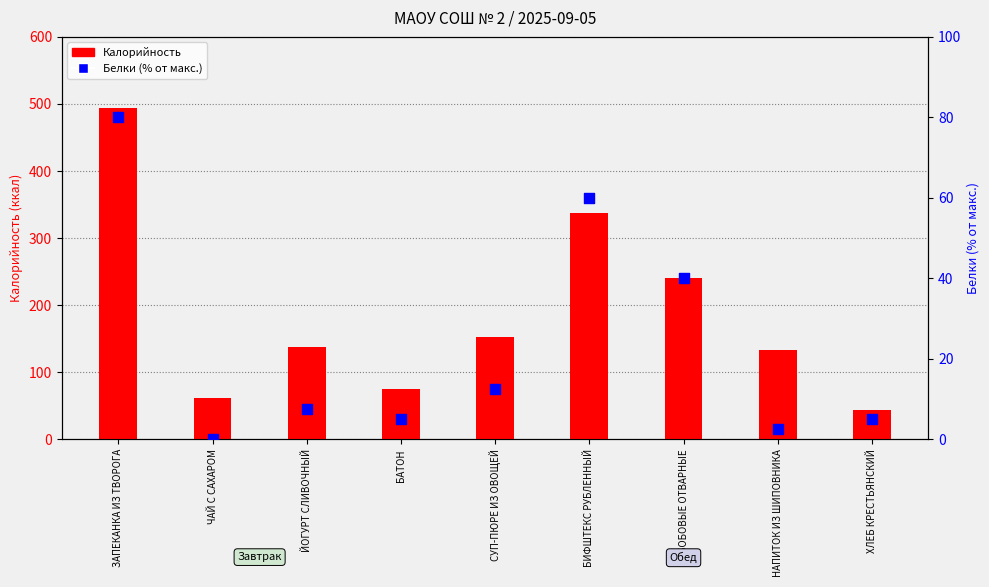

Is the value of Белки (% от макс.) at БОБОВЫЕ ОТВАРНЫЕ greater than the value of Калорийность at БИФШТЕКС РУБЛЕННЫЙ?

No